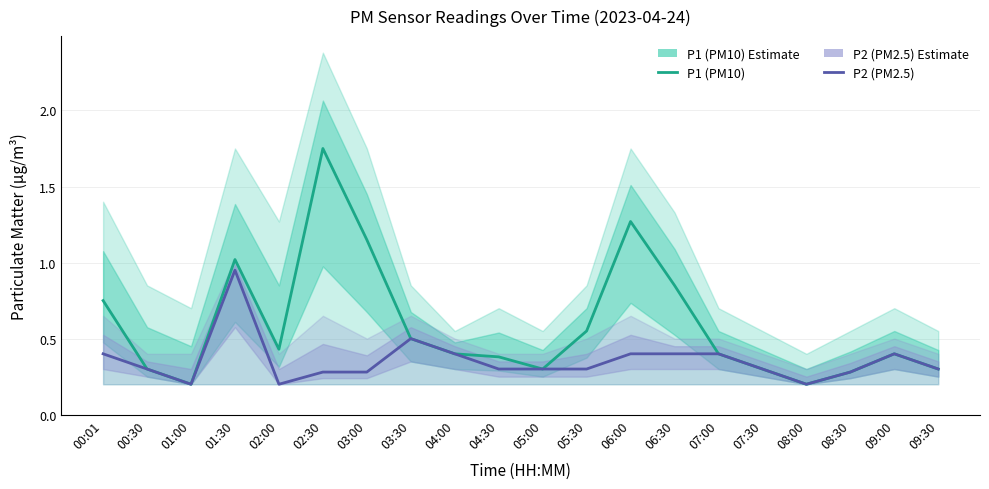

What is the label of the 1st point from the right?

09:30